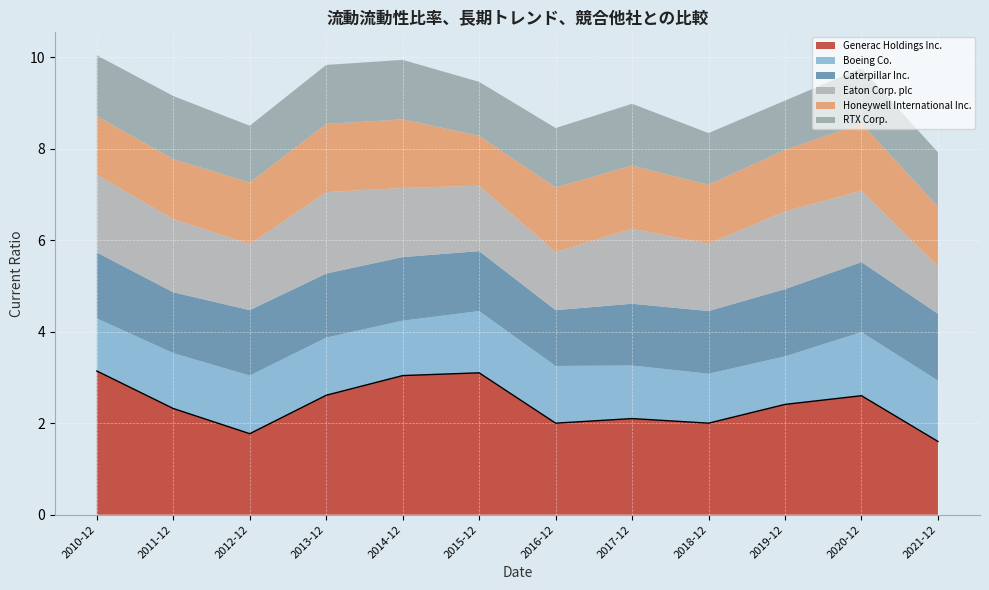

What is the spread (max minus min) of values at 2012-12-31?

0.5